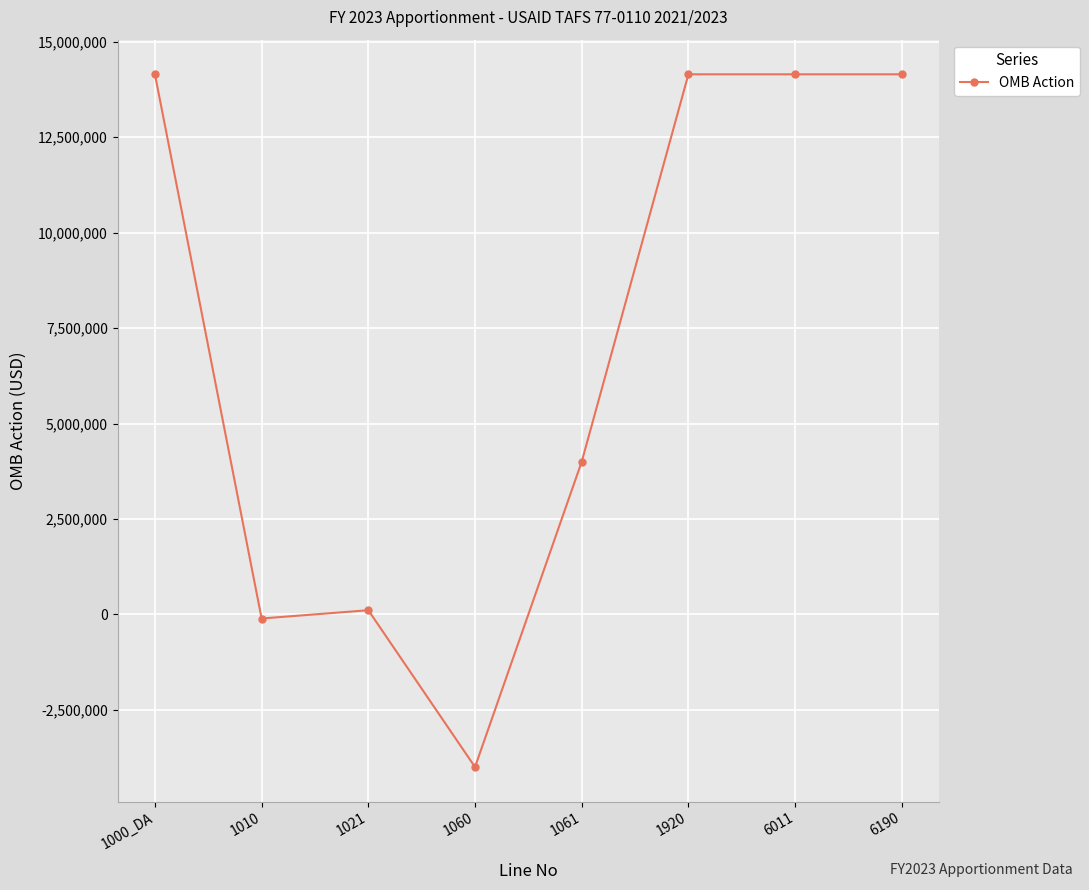

The chart shows a value of 22669394 at 6011. True or false?

False